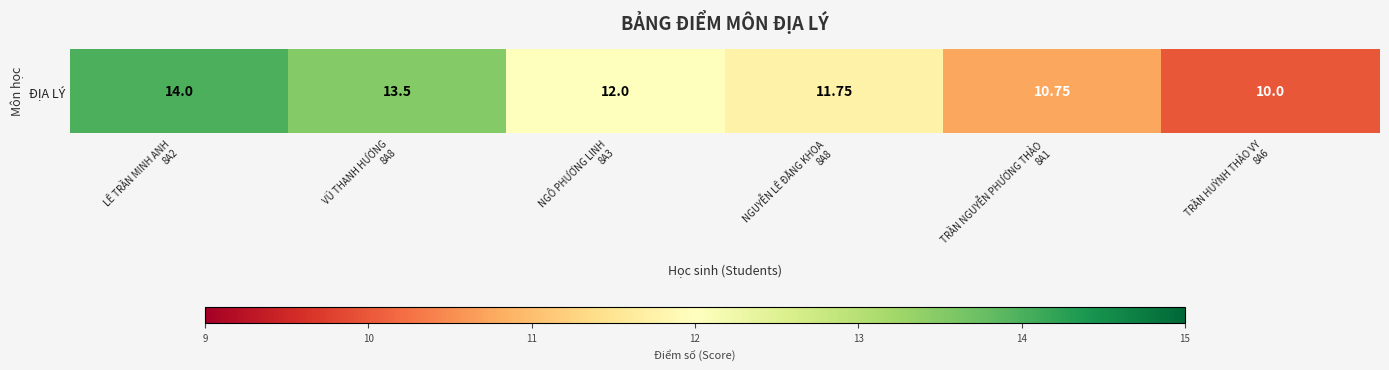

What is the maximum value shown in the chart?

14.0